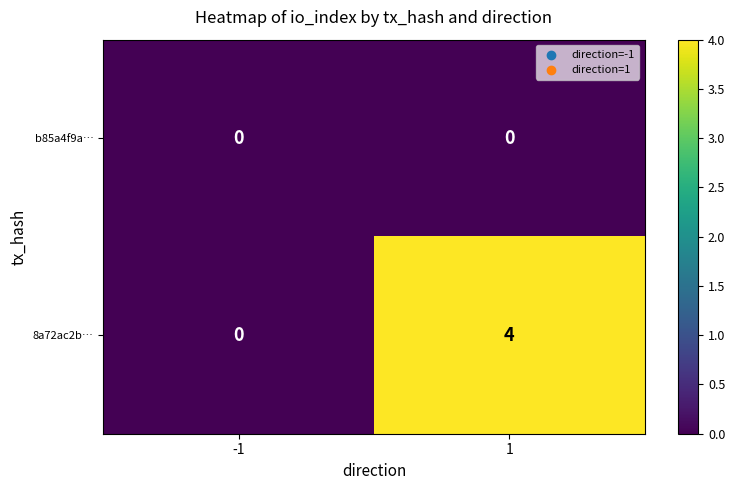

Rank the series by their maximum value, from highest to lowest.

8a72ac2b…, b85a4f9a…